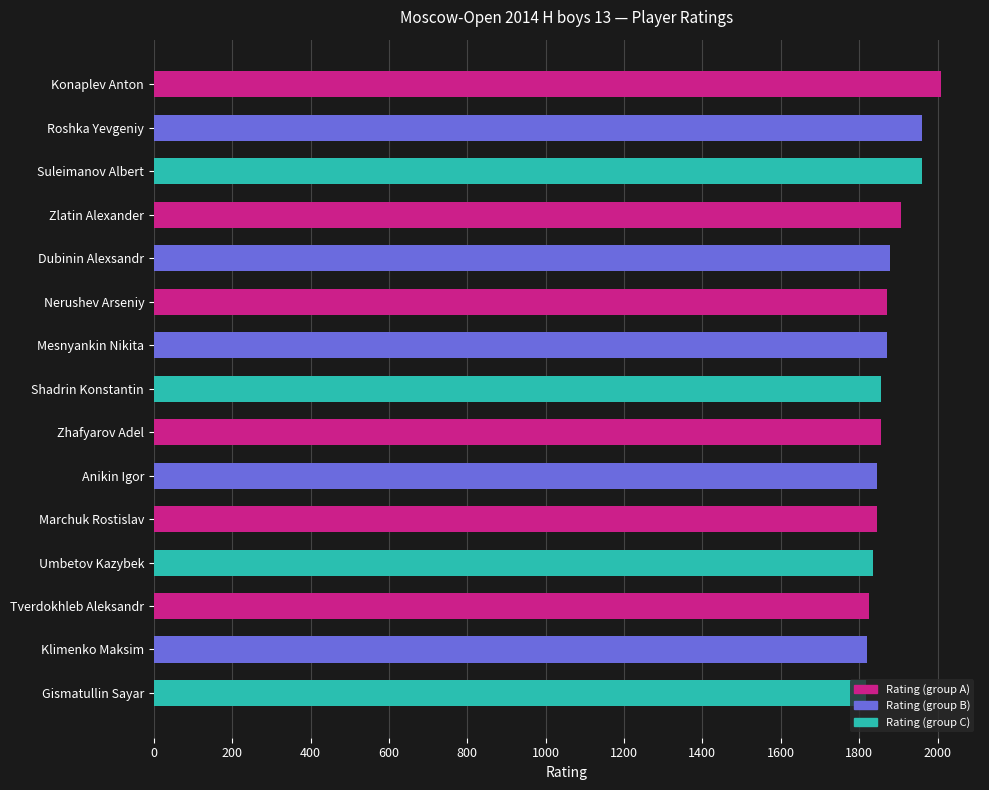

How many data points are less than 1855?

6